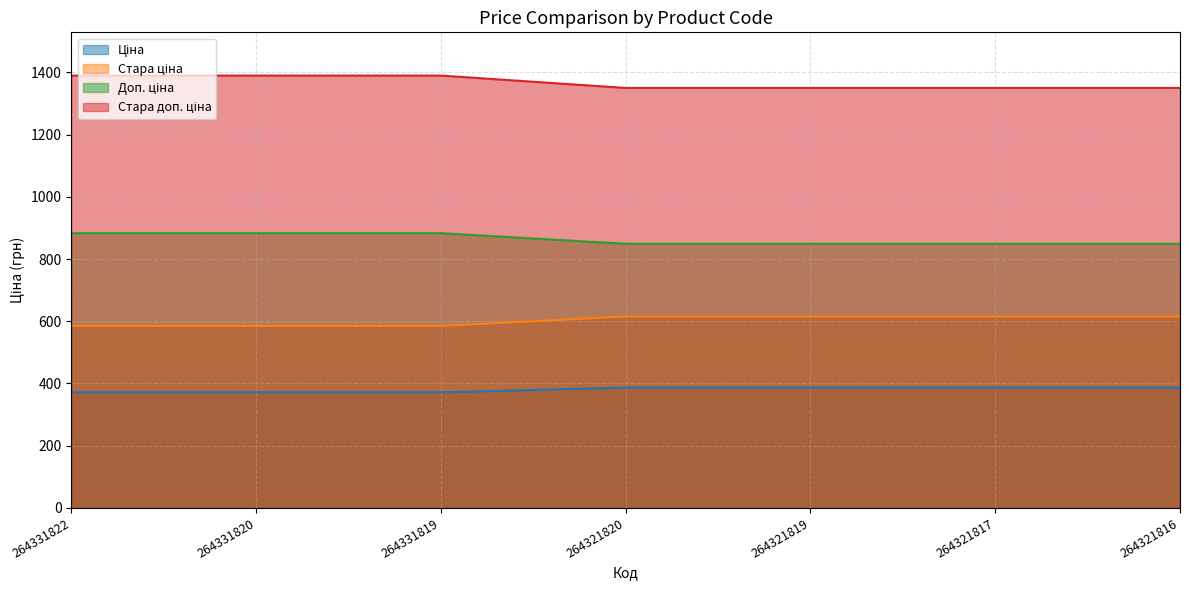

How many lines are shown in the chart?

4